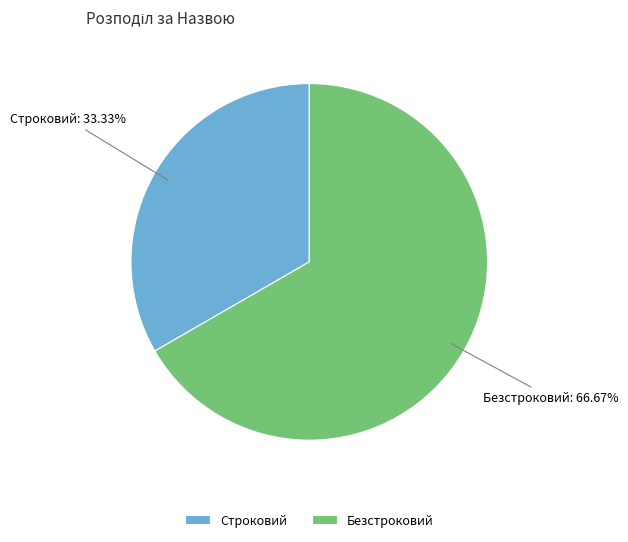

Between Безстроковий and Строковий, which is larger?

Безстроковий